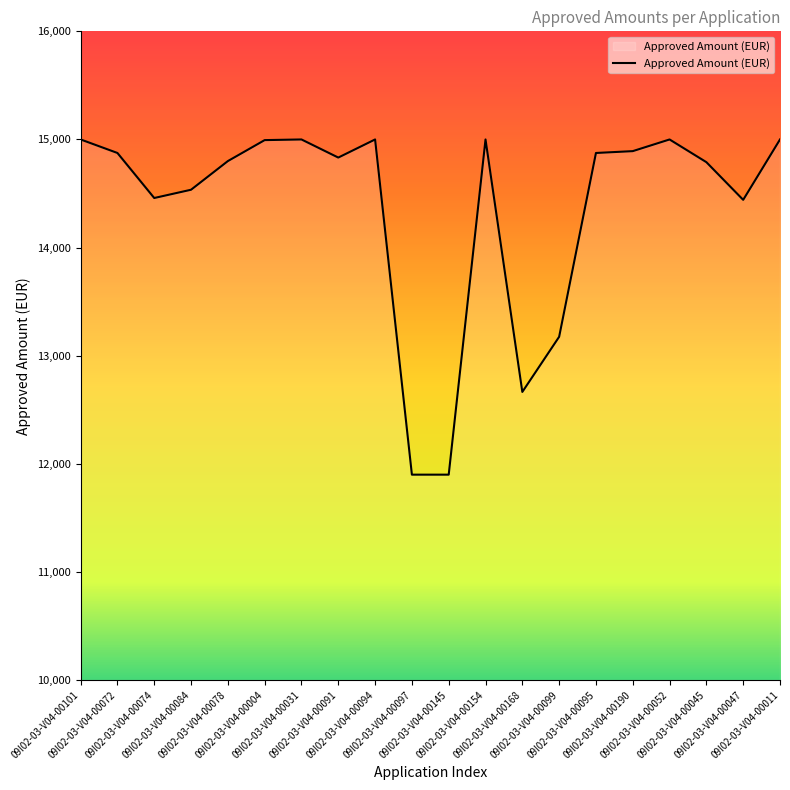

Read the value at 09I02-03-V04-00047.

14441.5